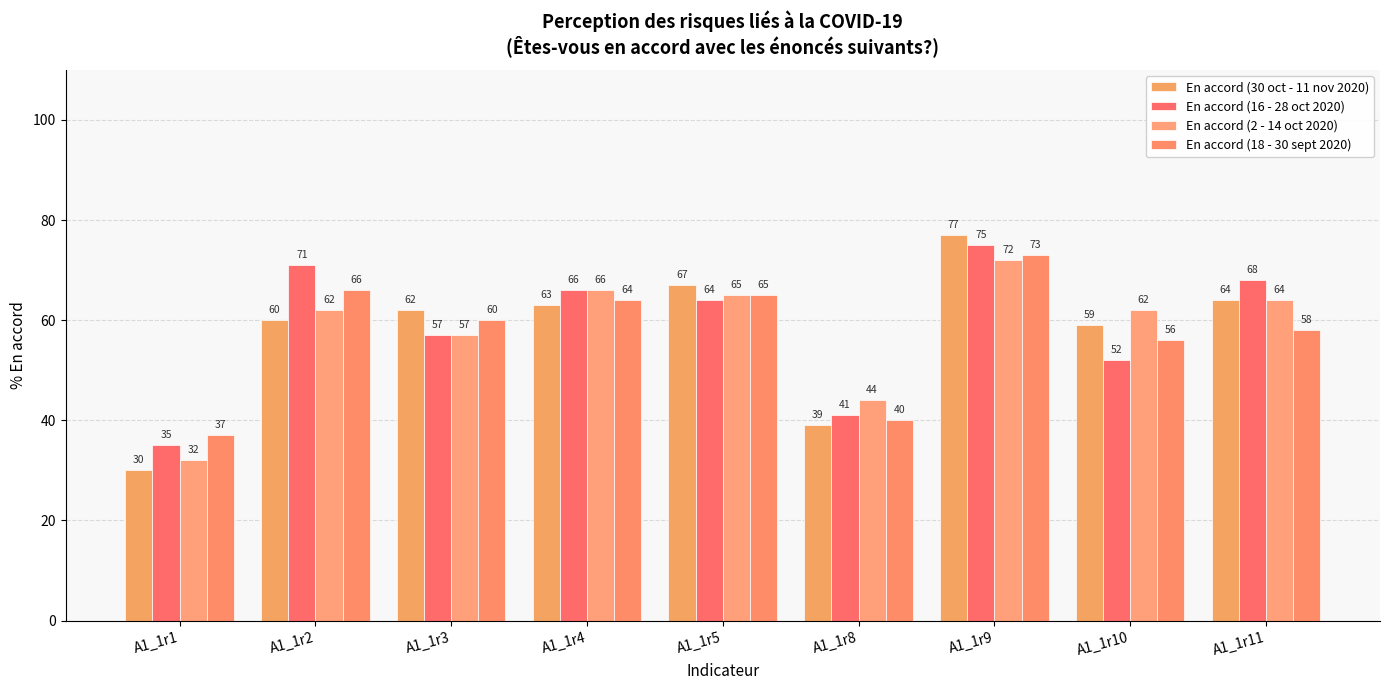

Is it true that En accord (18 - 30 sept 2020) equals 19 at A1_1r1?

False